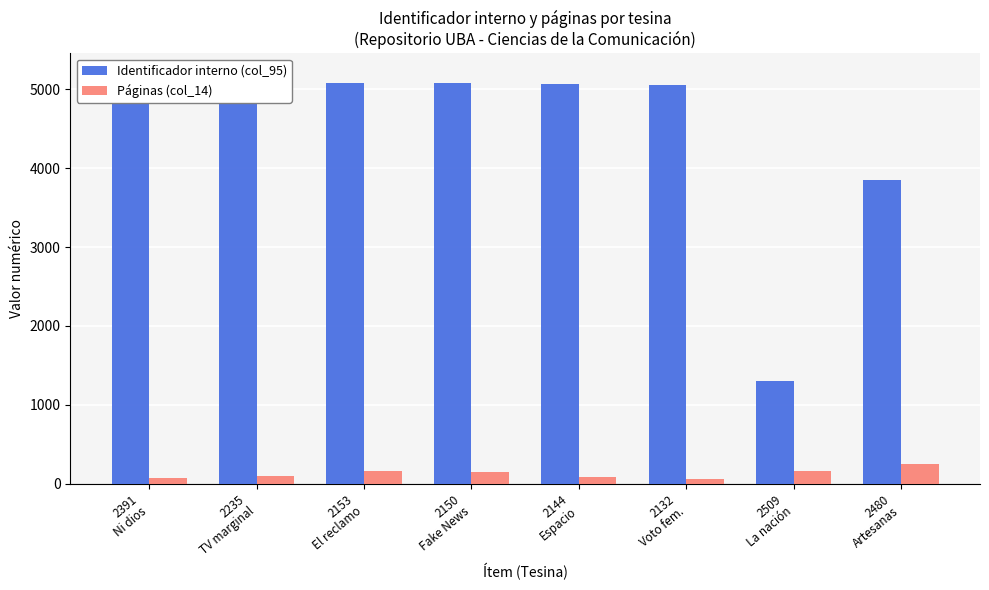

What are all the series names shown in the legend?

Identificador interno (col_95), Páginas (col_14)